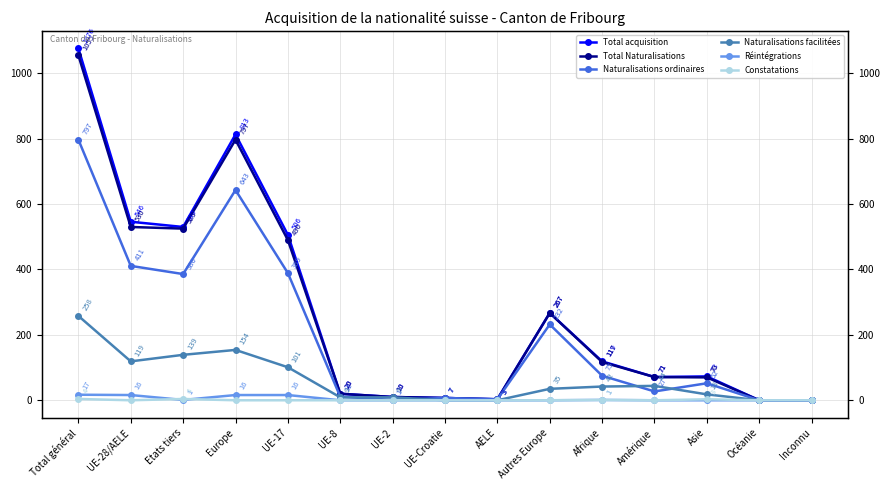

True or false: Naturalisations facilitées and Total acquisition cross at least once.

False